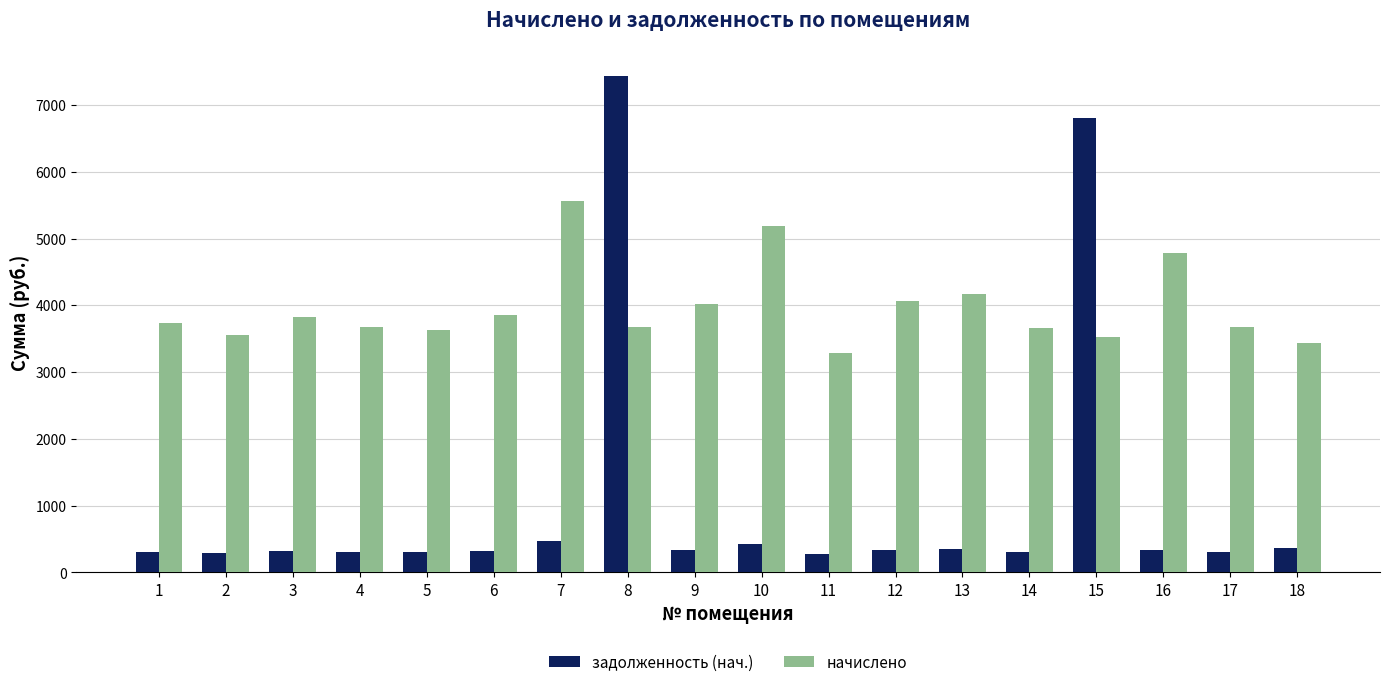

What is the maximum value for задолженность (нач.)?

7432.6